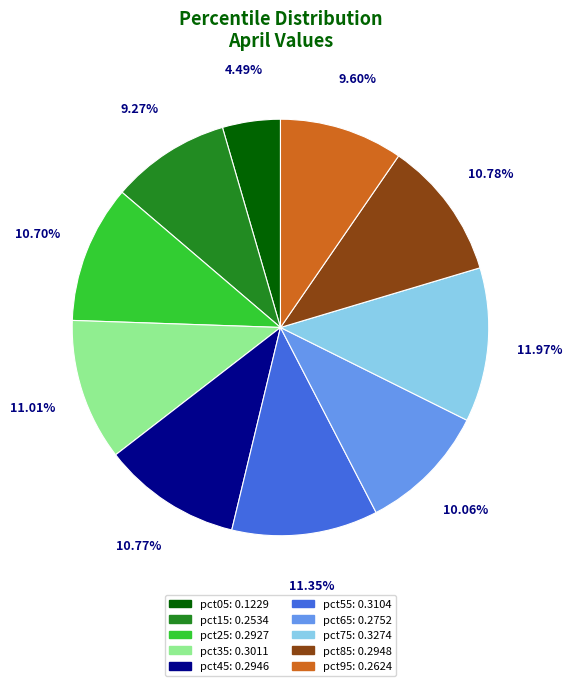

Do pct95 and pct85 together represent more than half of the pie?

No